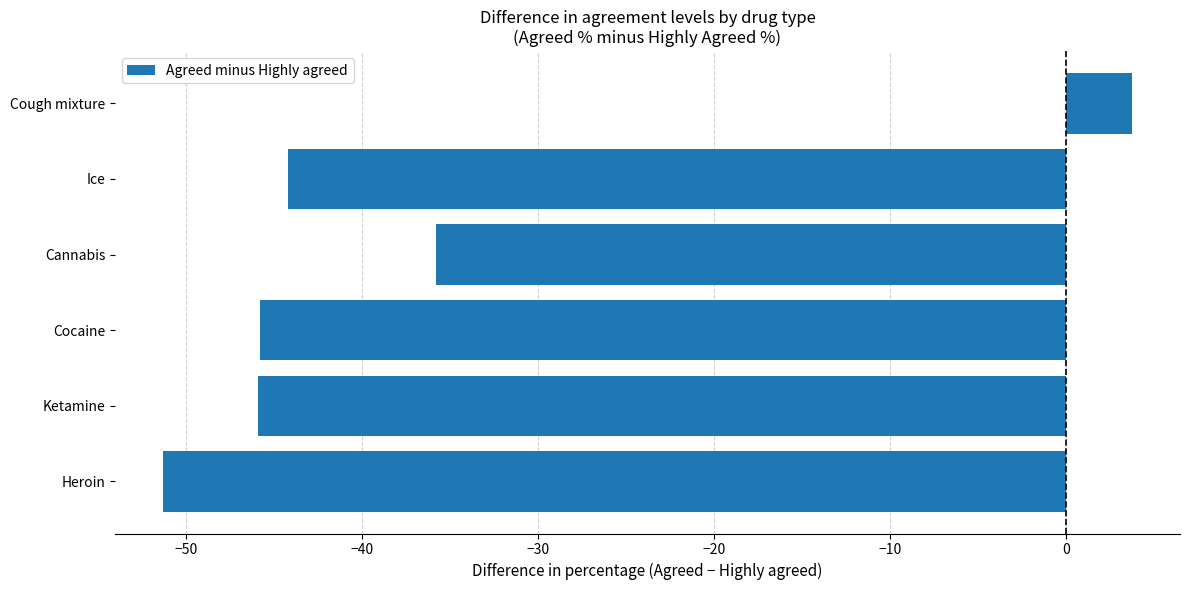

Where is the data nearest to the value -23?

Cannabis